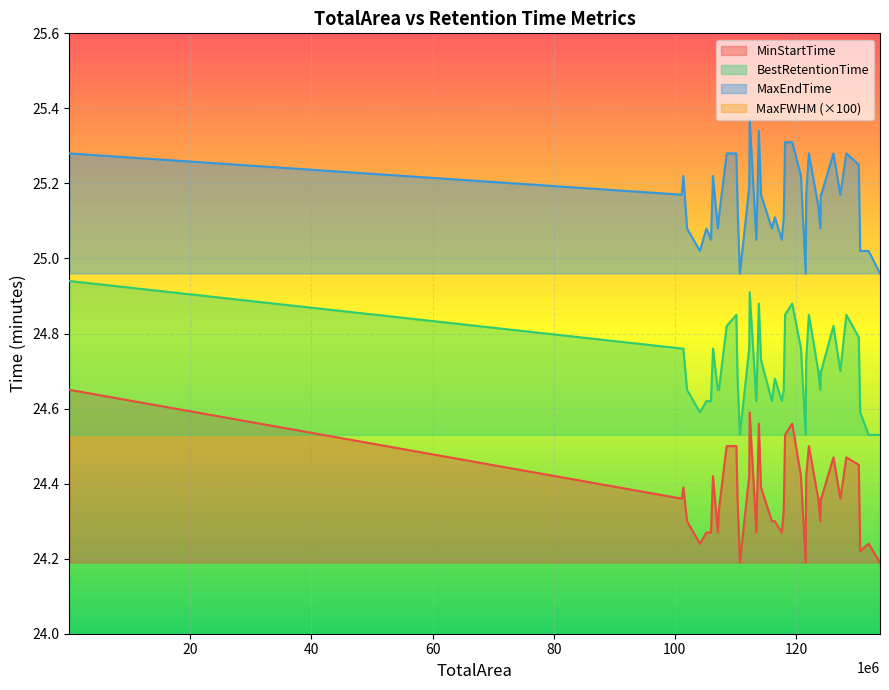

What is the value of the BestRetentionTime point at the 27th from the left?

24.8